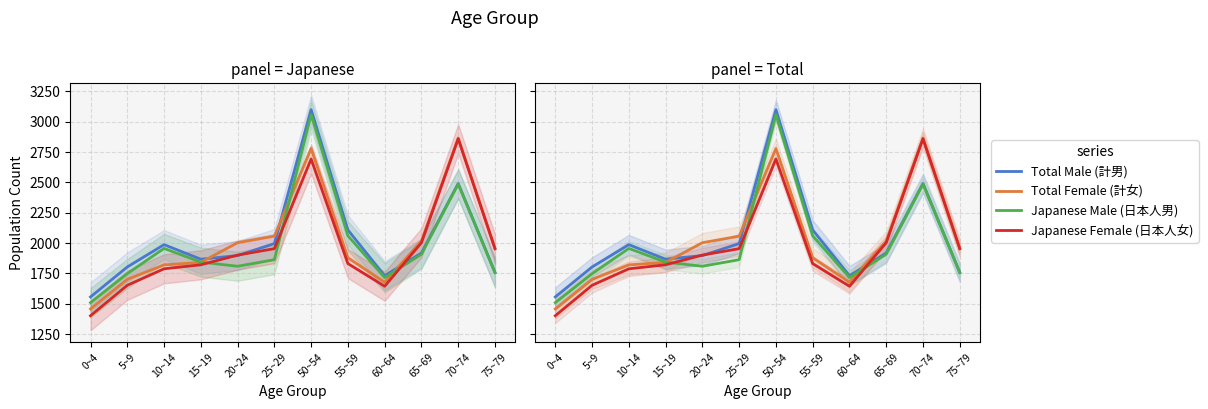

At which category is the sum across all series the highest?

50~54